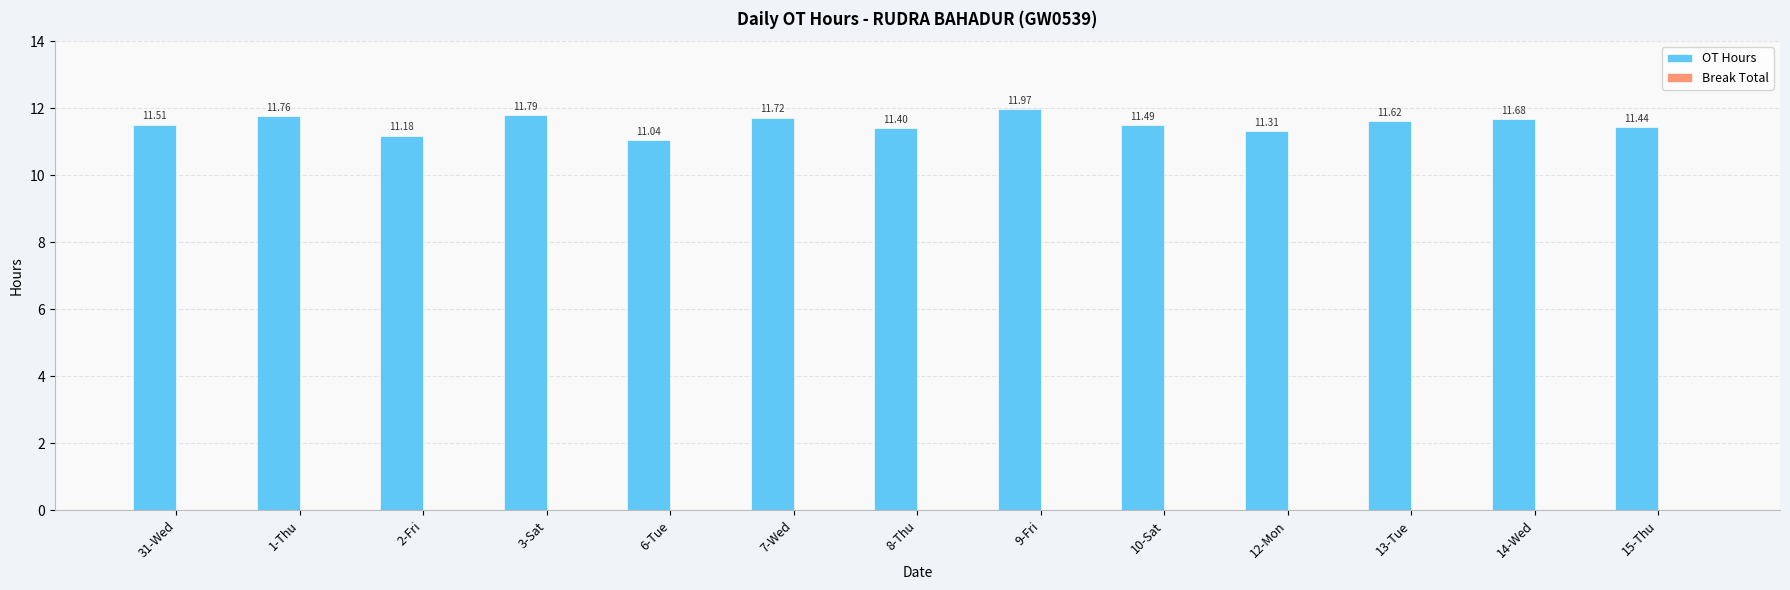

What is the ratio of the value at 7-Wed to the value at 14-Wed?

1.0